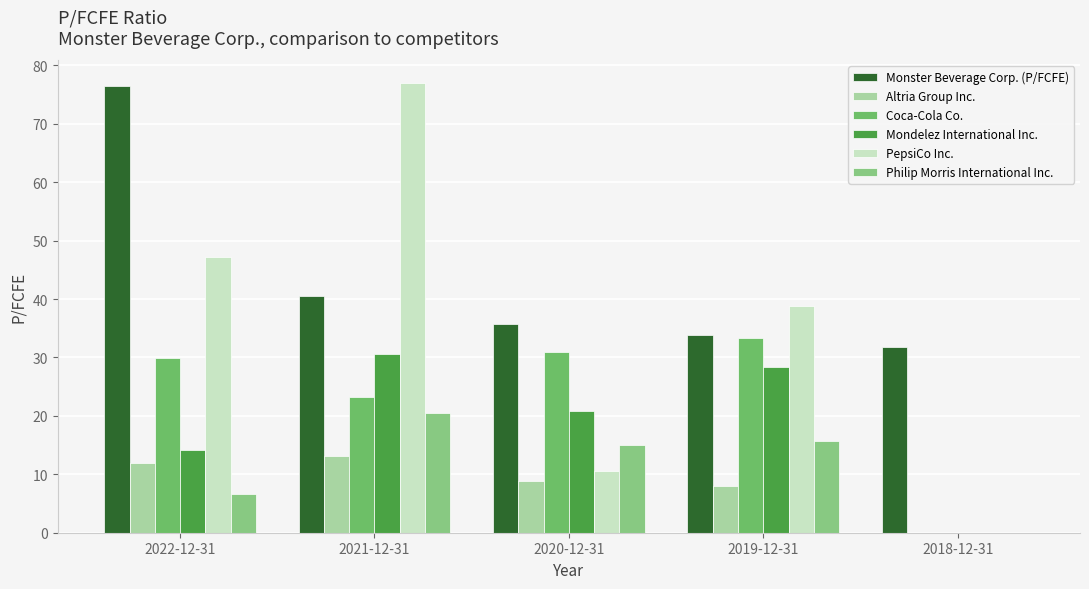

What is the maximum value for Philip Morris International Inc.?

20.5